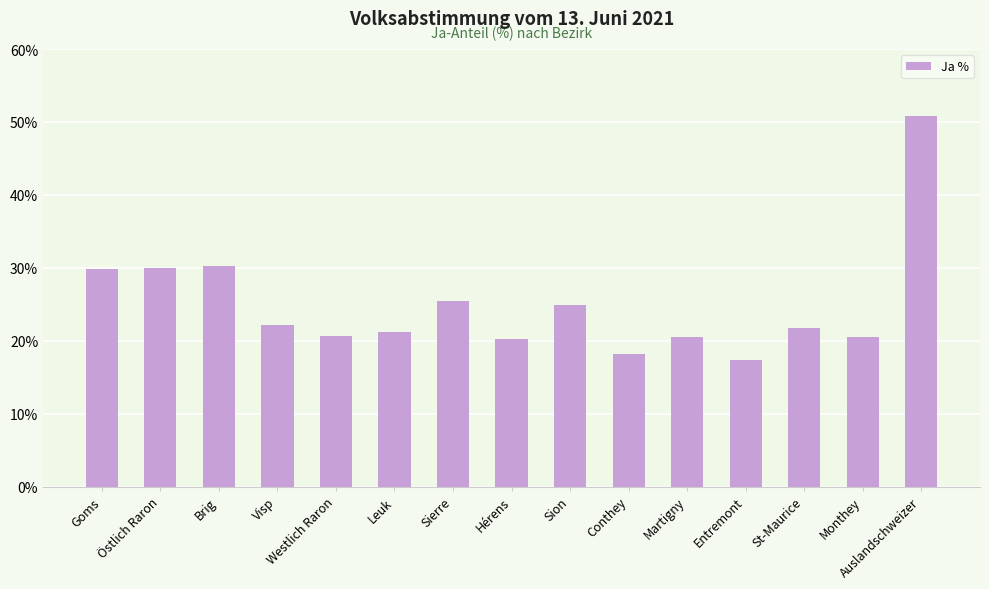

The value at Monthey is 10.9. True or false?

False